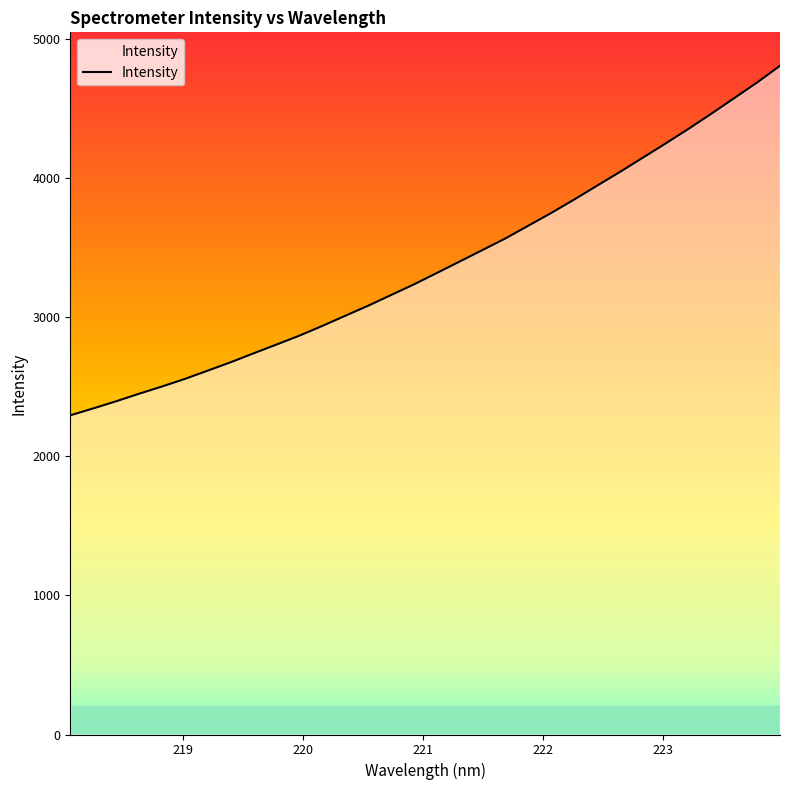

What is the average value?

3372.6